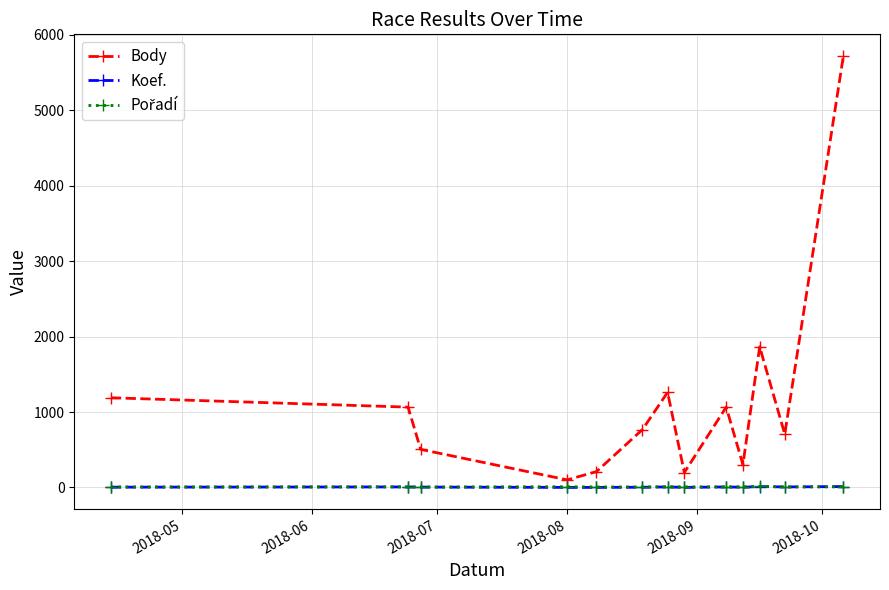

Which series has the largest total across all categories?

Body